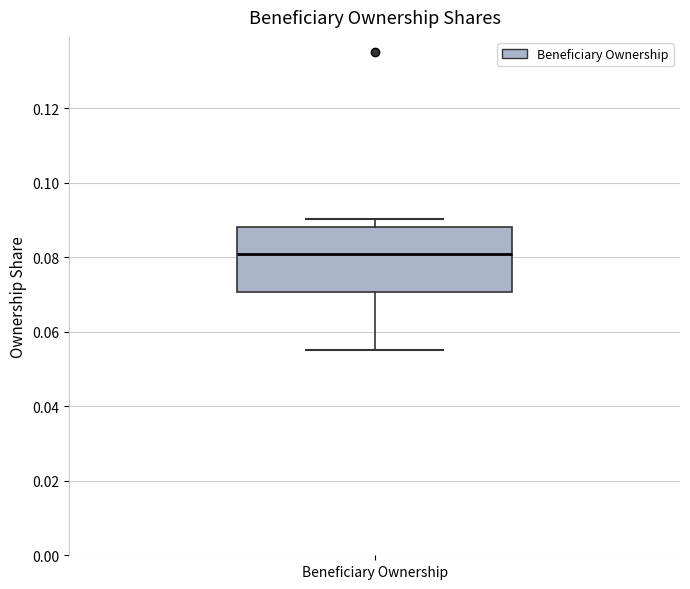

Read this box plot against the y-axis: the position of the median line, the range covered by the box, and the ends of both whiskers. The values are not printed on the chart, so give them approximately, as read against the axis.

median 0.080, box 0.070 to 0.088, whiskers 0.056 to 0.090